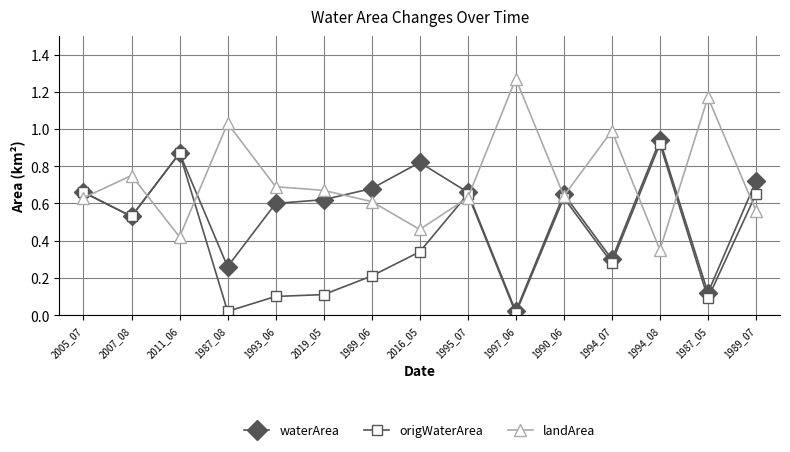

Which series changed the most between 1993_06 and 1990_06?

origWaterArea